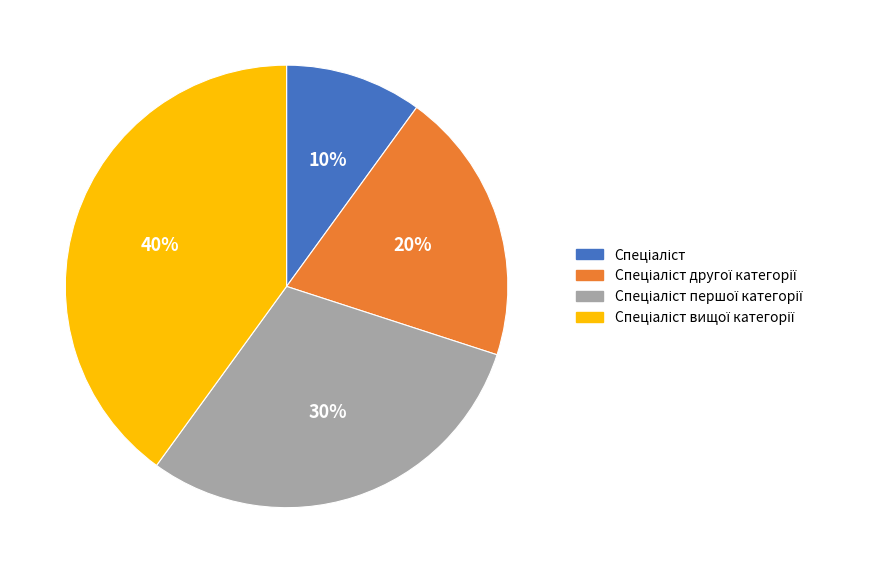

To the nearest percent, what is the average slice percentage?

25%